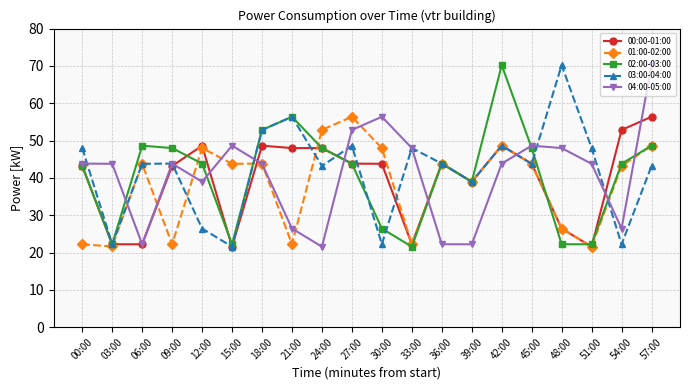

Count the number of categories in the chart.

20